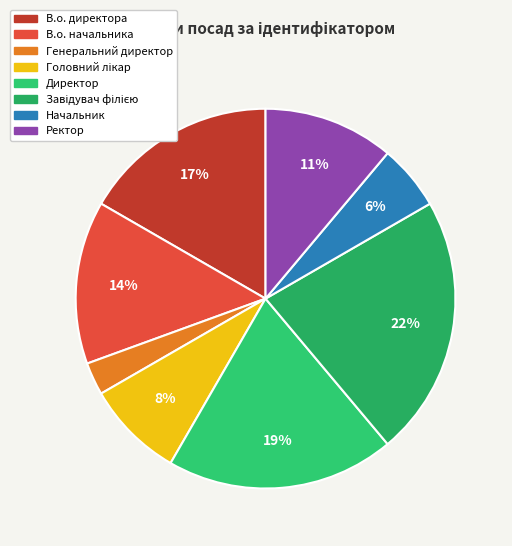

Count the number of slices in the pie.

8